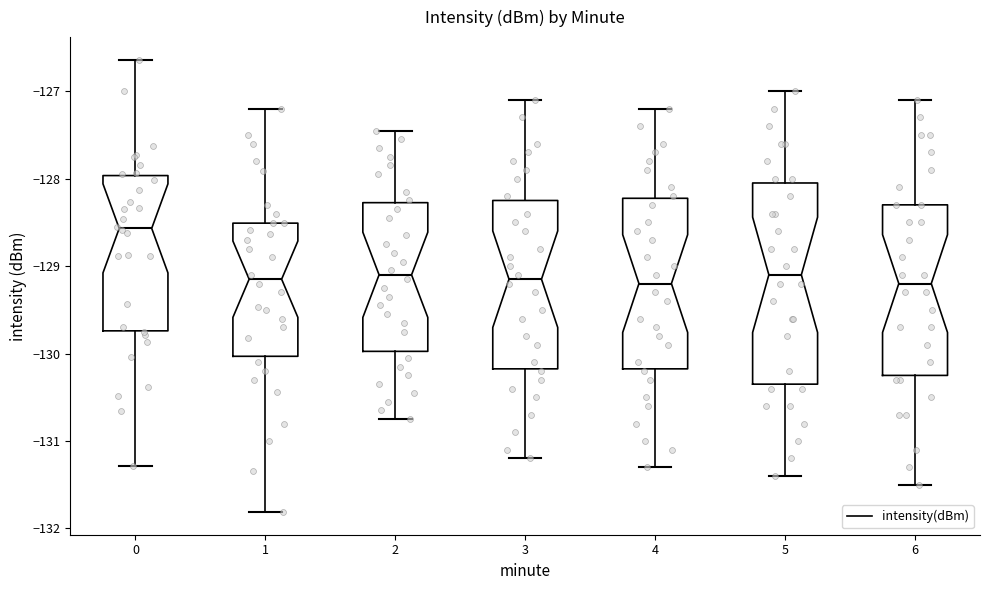

Where is the upper edge of the box at x = 0 on the y-axis? The values are not printed on the chart, so give them approximately, as read against the axis.

-128.0